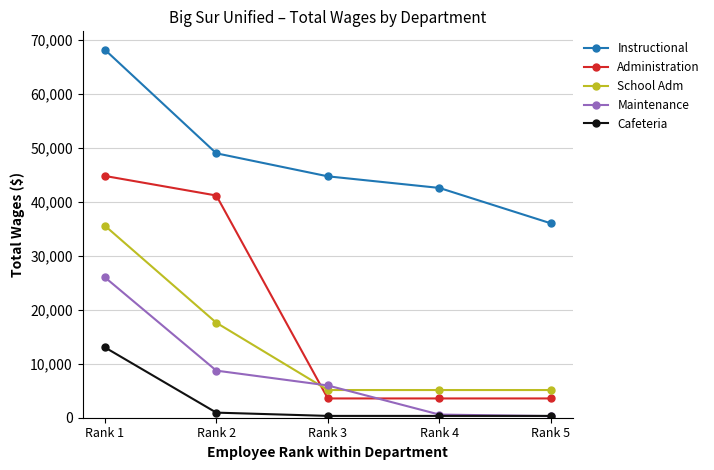

Is it true that Instructional equals 61061 at Rank 5?

False